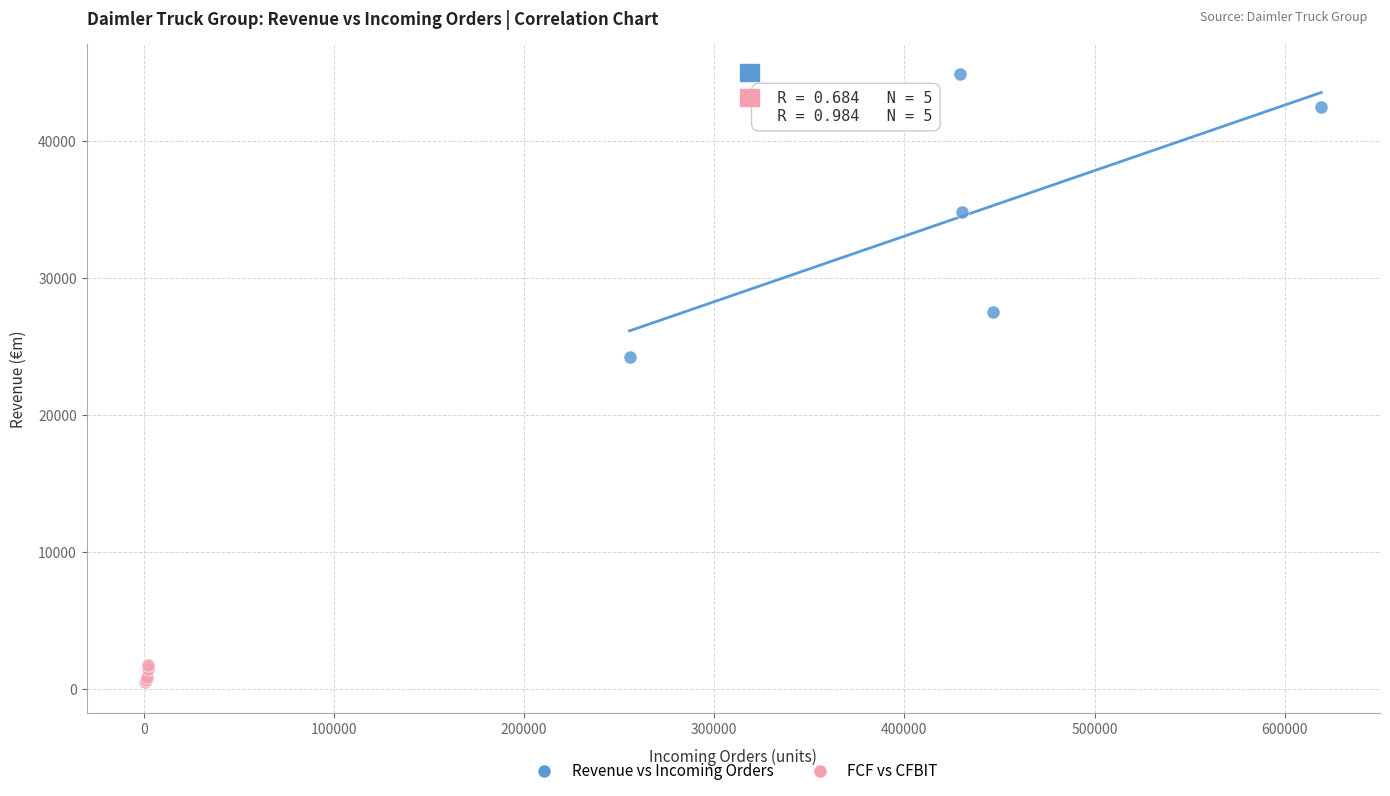

What are all the series names shown in the legend?

Revenue vs Incoming Orders, FCF vs CFBIT